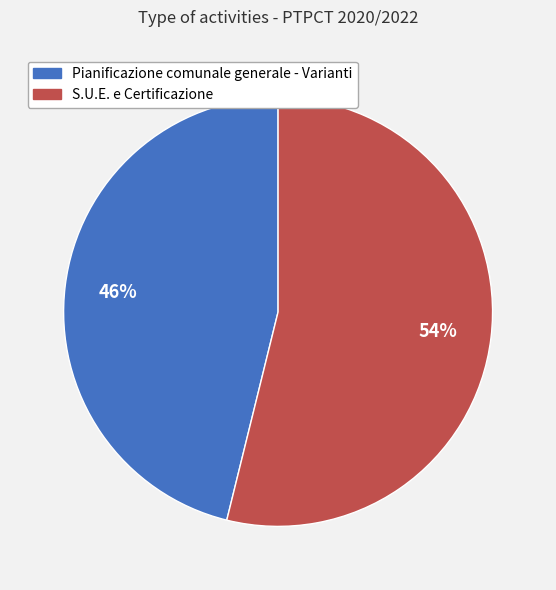

What is the ratio of the value at Pianificazione comunale generale - Varianti to the value at S.U.E. e Certificazione?

0.9